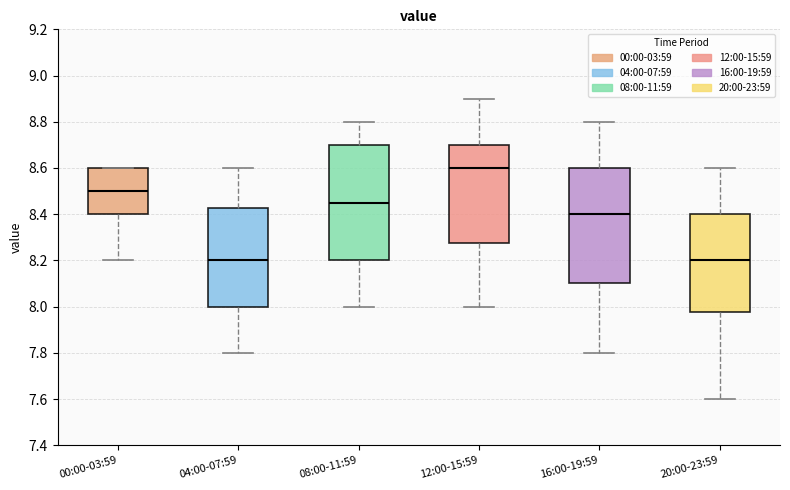

Reading left to right, transcribe this box plot: for each box, give where its median line is, the range the box spans, and where its two whiskers end, as read against the y-axis. The values are not printed on the chart, so give them approximately, as read against the axis.

00:00-03:59: median 8.50, box 8.40 to 8.60, whiskers 8.20 to 8.60
04:00-07:59: median 8.20, box 8.00 to 8.42, whiskers 7.80 to 8.60
08:00-11:59: median 8.46, box 8.20 to 8.70, whiskers 8.00 to 8.80
12:00-15:59: median 8.60, box 8.28 to 8.70, whiskers 8.00 to 8.90
16:00-19:59: median 8.40, box 8.10 to 8.60, whiskers 7.80 to 8.80
20:00-23:59: median 8.20, box 7.98 to 8.40, whiskers 7.60 to 8.60